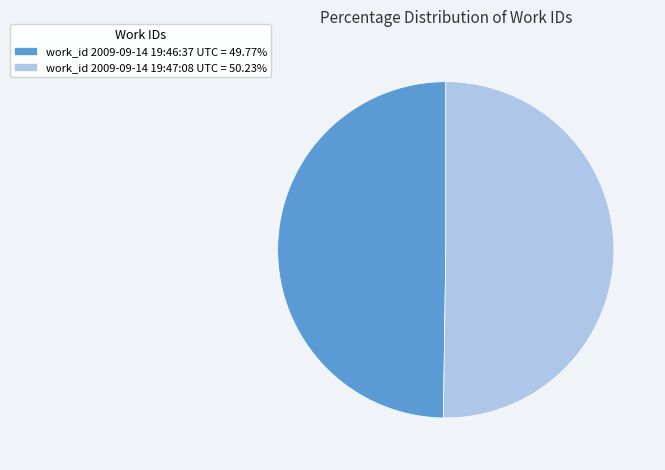

Combined, do work_id 2009-09-14 19:46:37 UTC = 49.77% and work_id 2009-09-14 19:47:08 UTC = 50.23% account for over 50%?

Yes